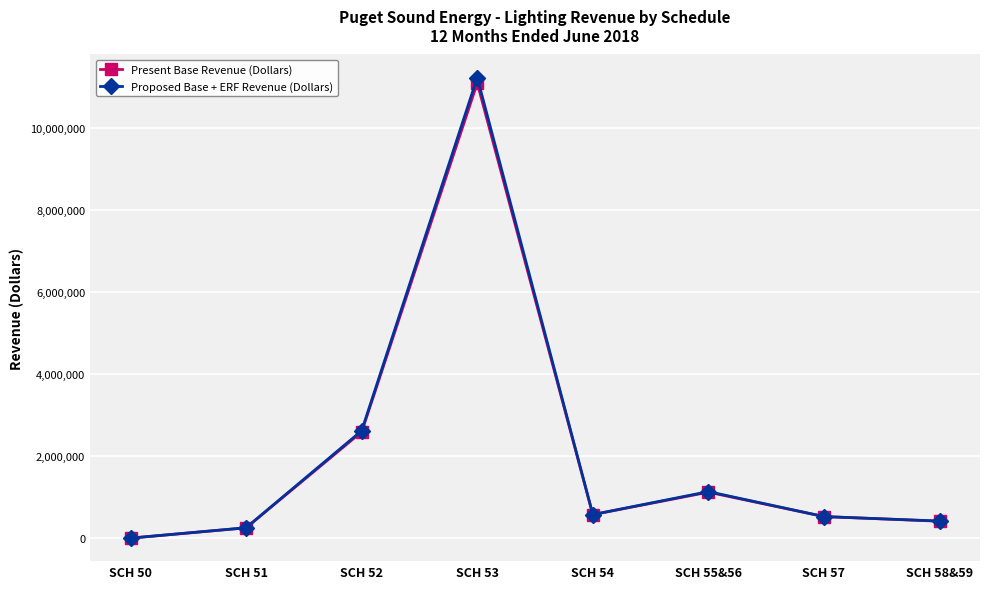

What is the value of the Proposed Base + ERF Revenue (Dollars) point at the 7th from the left?

530305